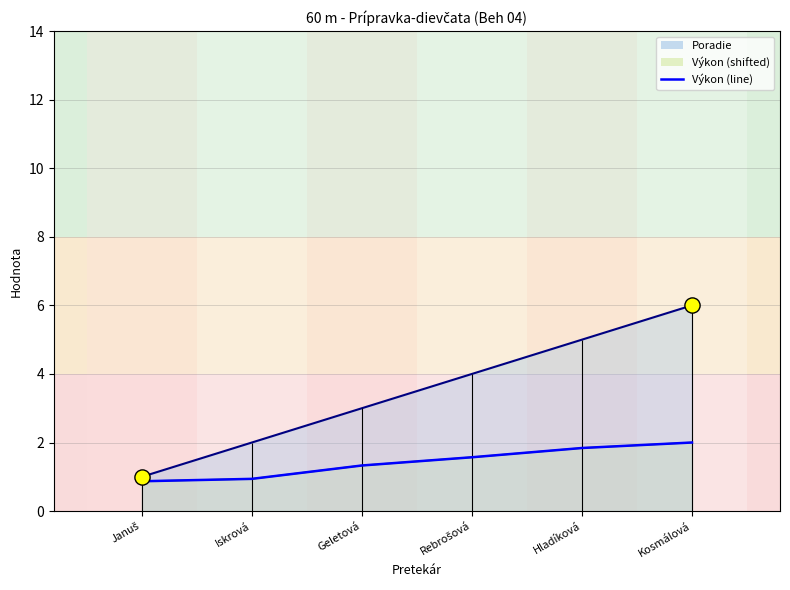

At how many categories does at least one series exceed 2?

4